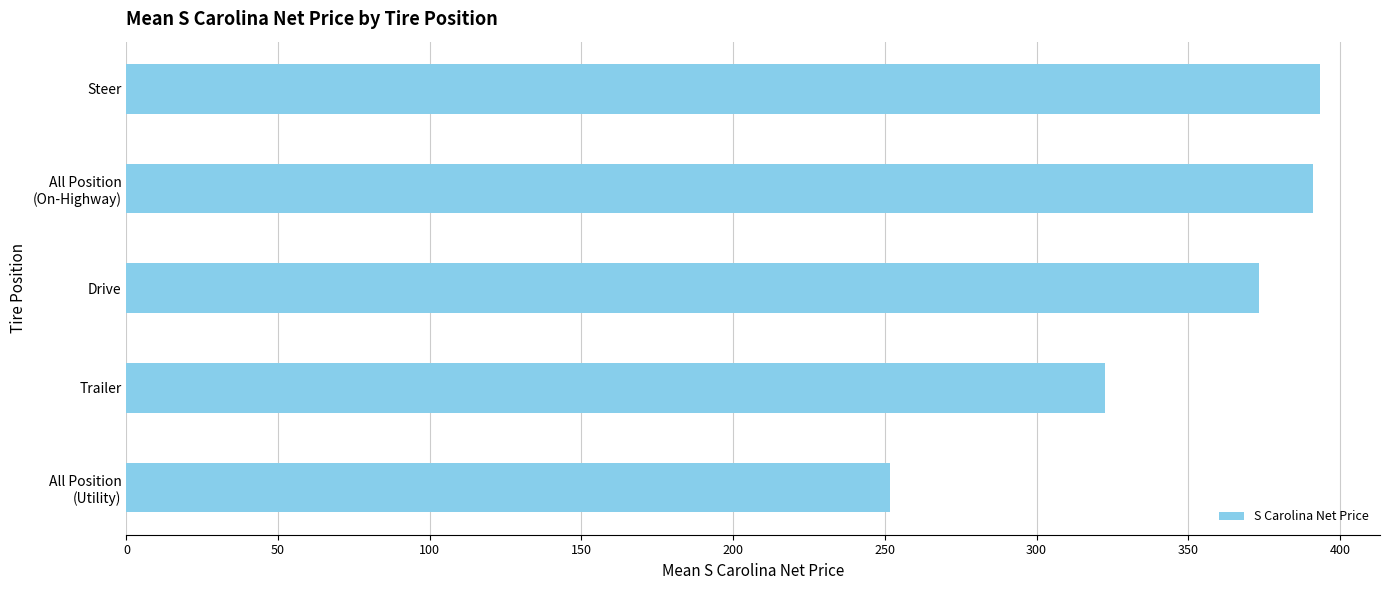

Does the chart contain any negative values?

No